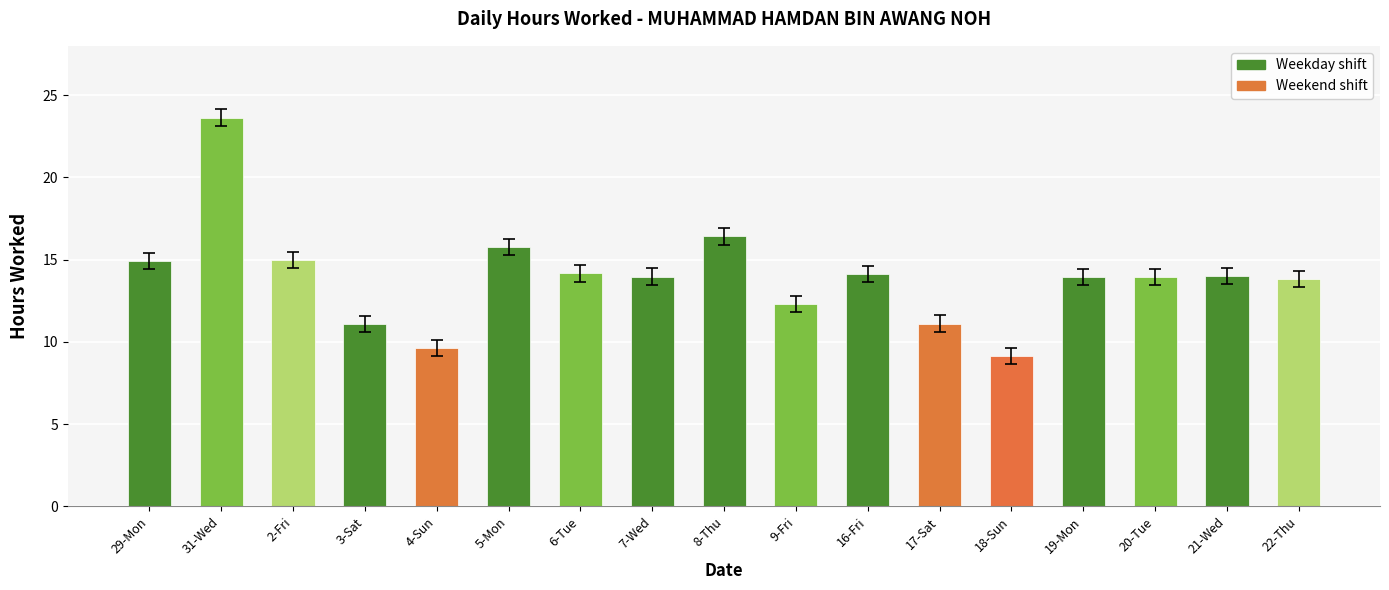

Where does the data first go above 13?

29-Mon